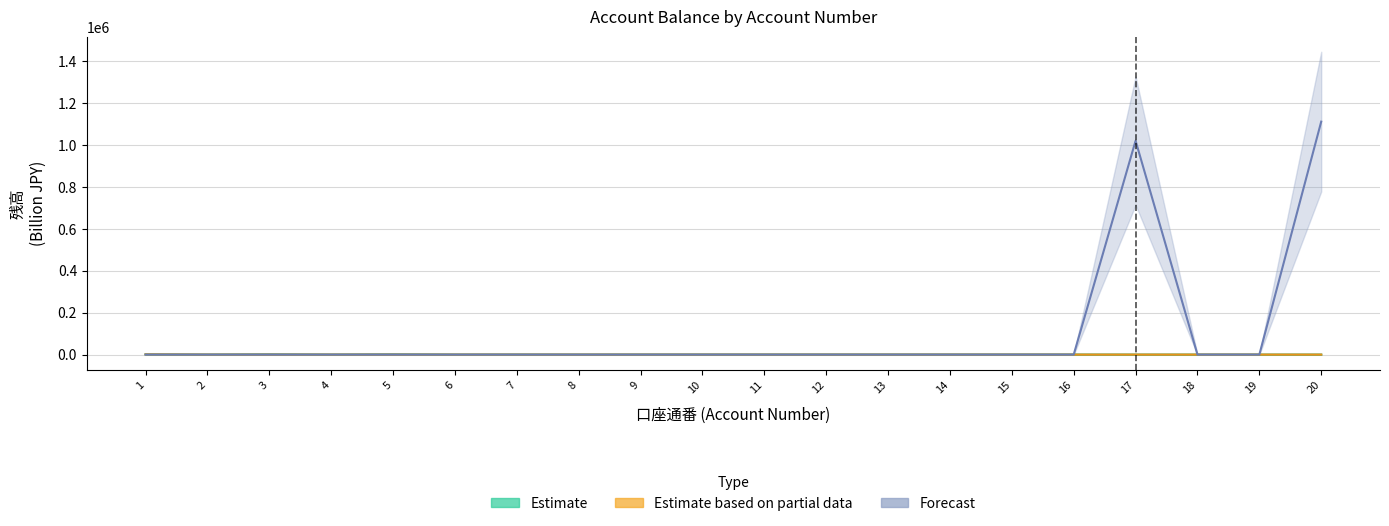

Is it true that Estimate based on partial data equals 496.4 at 9?

False